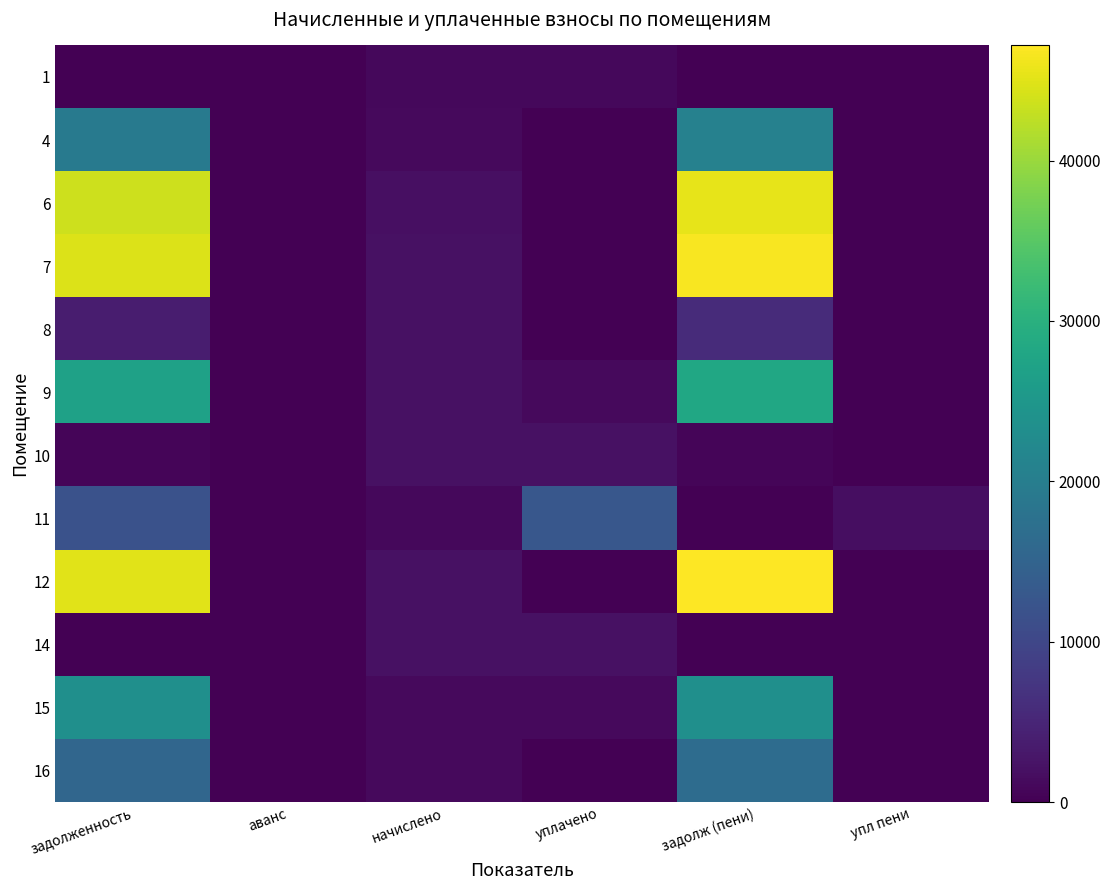

Reading right to left, list all the values displayed in this chart.

1: упл пени=0.0	задолж (пени)=0.0	уплачено=997.1	начислено=997.1	аванс=0.0	задолженность=0.0
4: упл пени=0.0	задолж (пени)=20692.1	уплачено=0.0	начислено=1195.1	аванс=0.0	задолженность=19497.0
6: упл пени=0.0	задолж (пени)=45479.8	уплачено=0.0	начислено=1976.0	аванс=0.0	задолженность=43503.8
7: упл пени=0.0	задолж (пени)=46692.0	уплачено=0.8	начислено=2031.0	аванс=0.0	задолженность=44661.9
8: упл пени=0.0	задолж (пени)=5808.8	уплачено=0.0	начислено=2042.0	аванс=0.0	задолженность=3766.9
9: упл пени=0.0	задолж (пени)=28032.9	уплачено=1233.5	начислено=2192.3	аванс=0.0	задолженность=27074.2
10: упл пени=0.0	задолж (пени)=713.7	уплачено=2140.9	начислено=2140.9	аванс=0.0	задолженность=713.7
11: упл пени=1680.0	задолж (пени)=0.0	уплачено=12827.5	начислено=964.2	аванс=0.0	задолженность=11863.4
12: упл пени=0.0	задолж (пени)=47174.7	уплачено=0.0	начислено=2053.0	аванс=0.0	задолженность=45121.7
14: упл пени=0.0	задолж (пени)=0.0	уплачено=2072.1	начислено=2074.9	аванс=-2.8	задолженность=0.0
15: упл пени=0.0	задолж (пени)=23449.9	уплачено=1280.5	начислено=1275.8	аванс=0.0	задолженность=23454.7
16: упл пени=0.0	задолж (пени)=16646.8	уплачено=0.0	начислено=1154.8	аванс=0.0	задолженность=15492.0